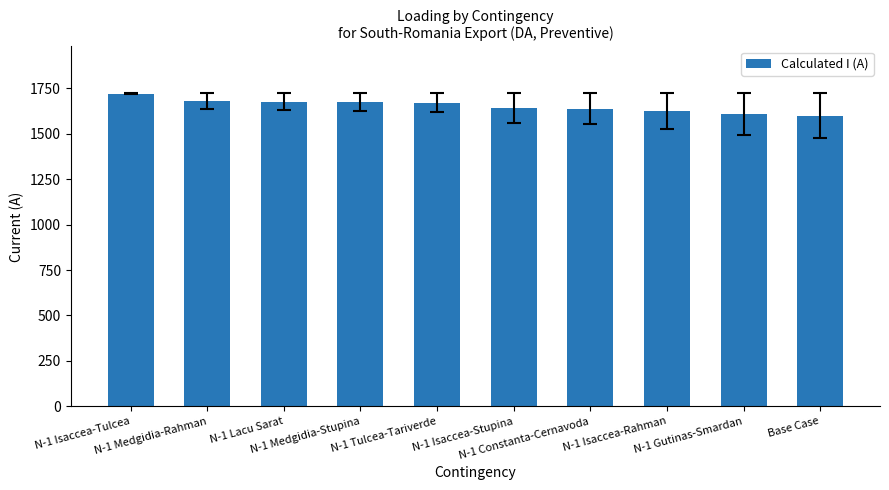

What is the approximate value at N-1 Medgidia-Rahman, to the nearest 10?

1680